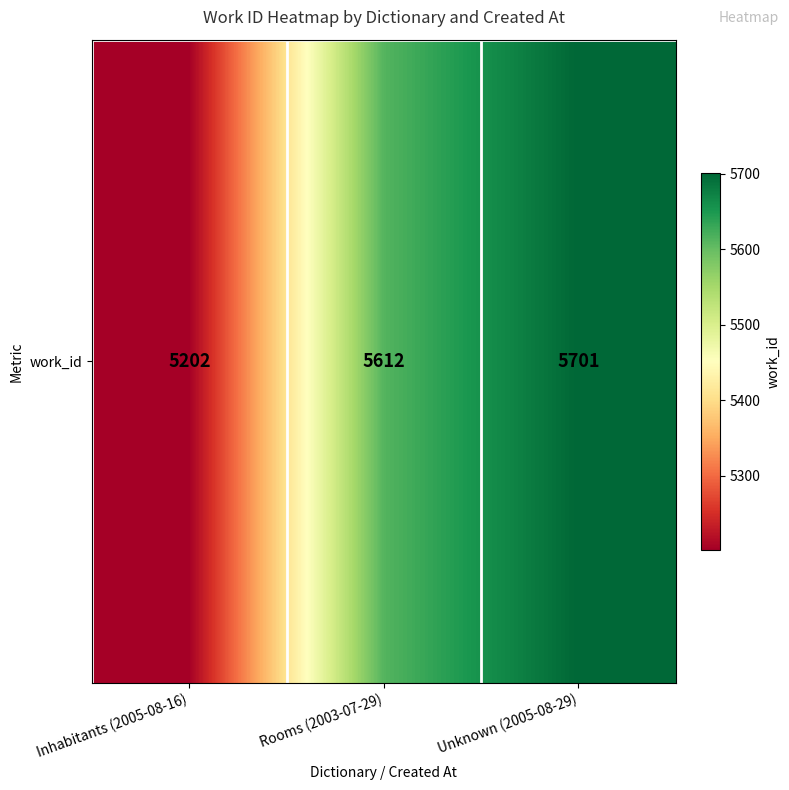

Is it true that the value at Inhabitants (2005-08-16) is 5202?

True